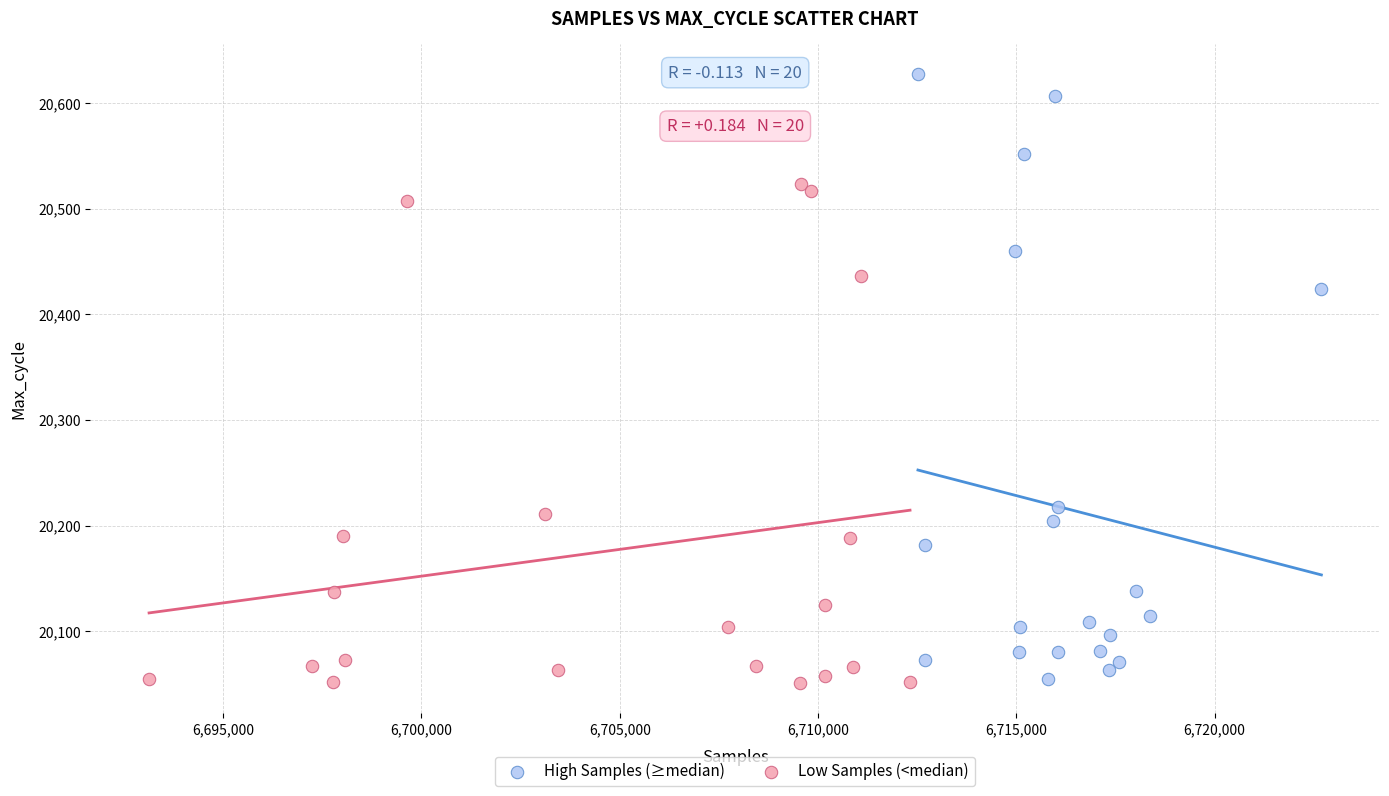

Which series has the largest Y range (max minus min)?

High Samples (≥median)